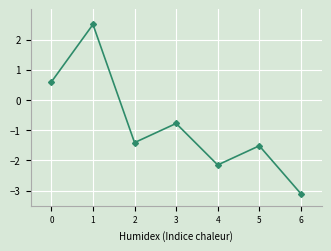

What is the maximum value shown in the chart?

2.5